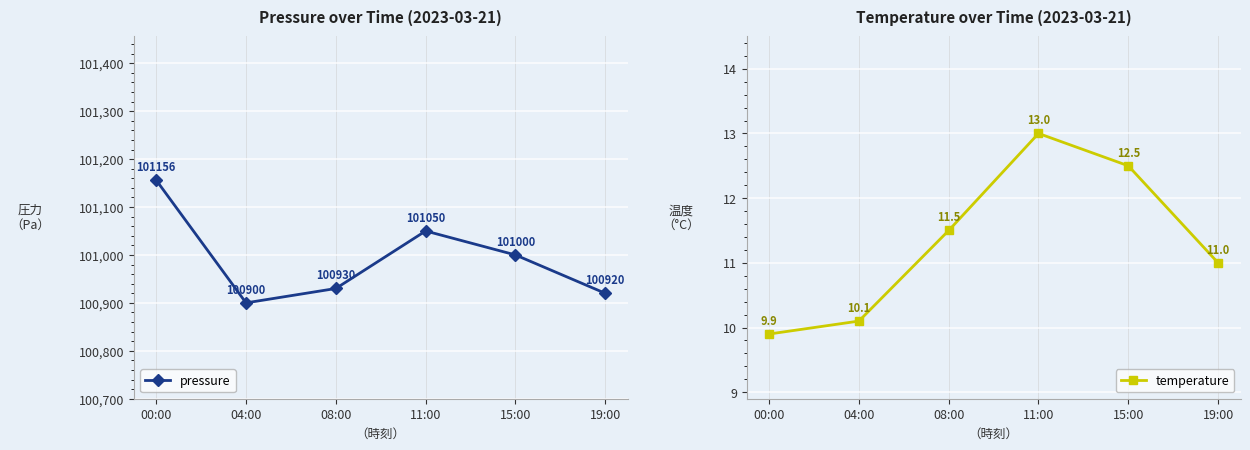

Reading left to right, transcribe all the data shown in this chart.

pressure: 00:00=101156.0	04:00=100900.0	08:00=100930.0	11:00=101050.0	15:00=101000.0	19:00=100920.0
temperature: 00:00=9.9	04:00=10.1	08:00=11.5	11:00=13.0	15:00=12.5	19:00=11.0